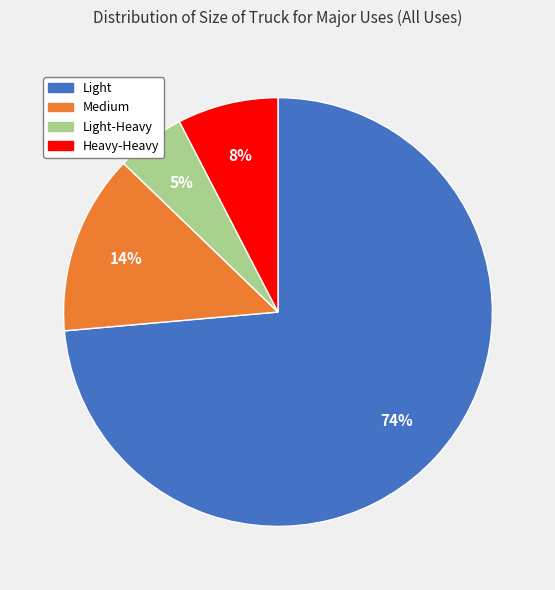

What is the largest slice in the pie chart?

Light